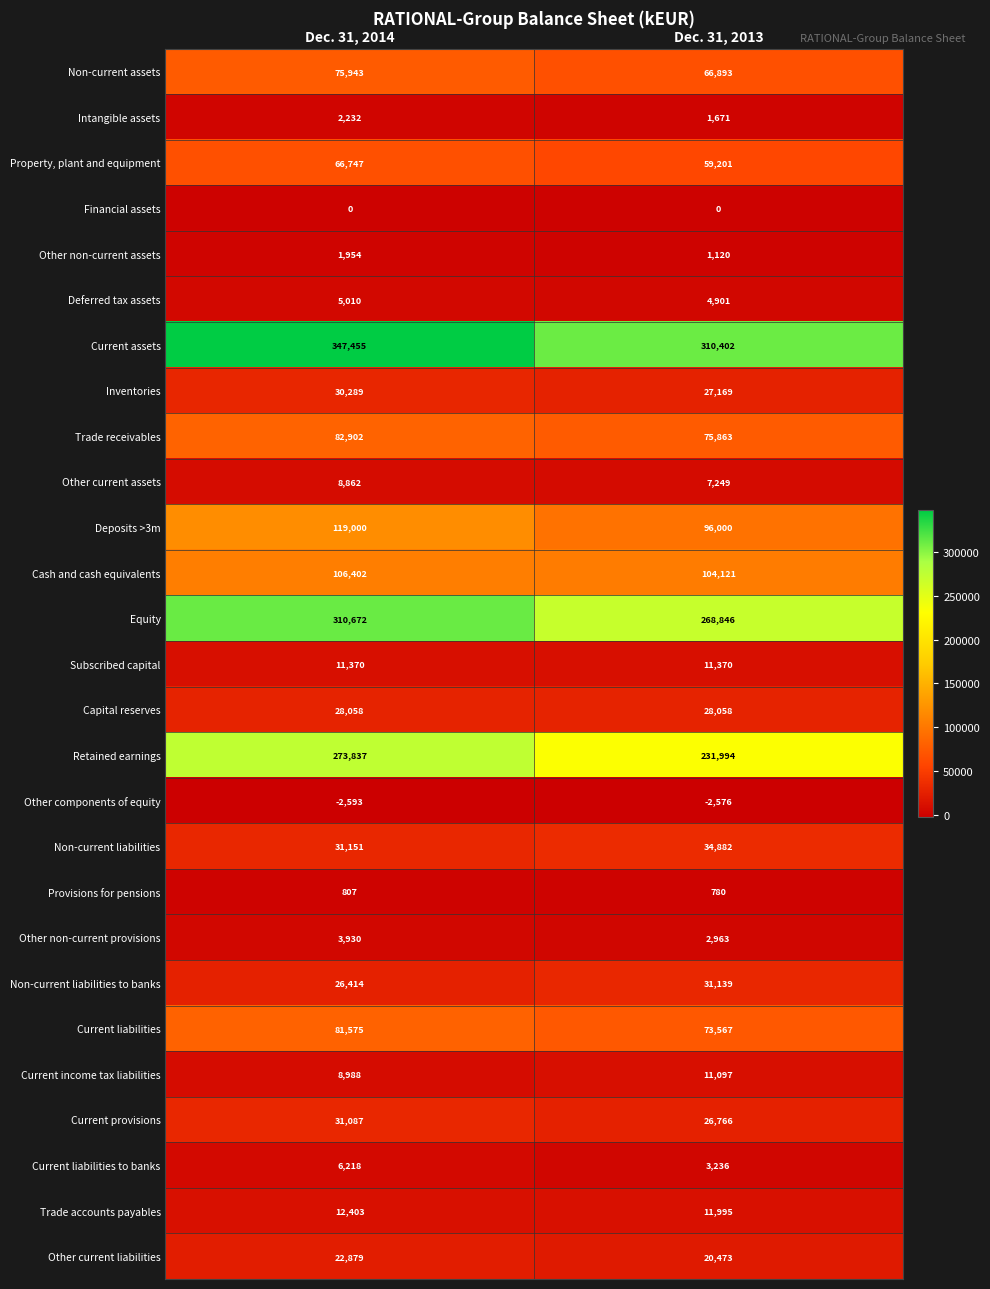

What is the sum of all Other non-current provisions values?

6893